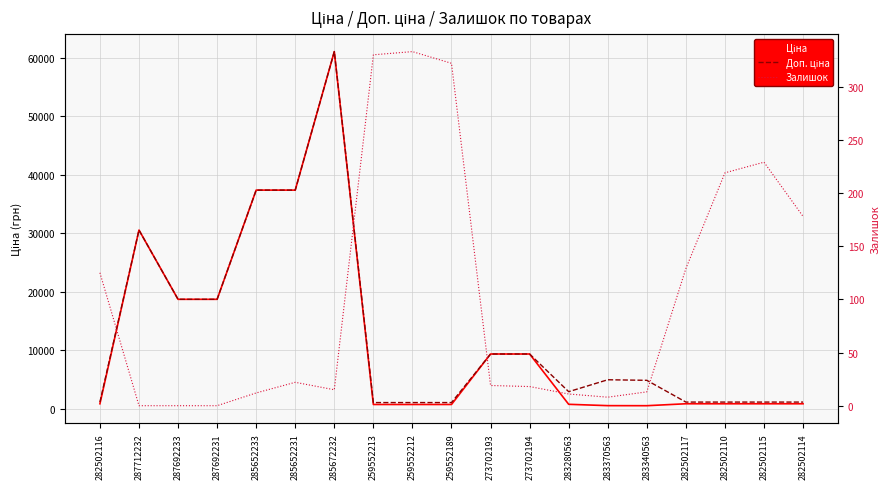

Rank the series by their maximum value, from lowest to highest.

Залишок, Ціна, Доп. ціна